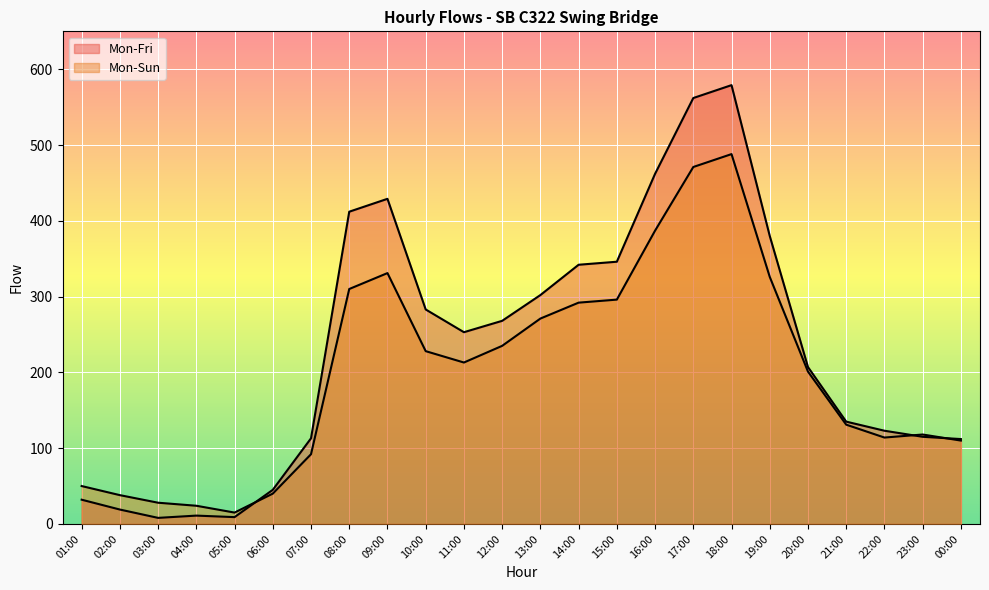

Reading right to left, extract all data points from this chart.

Mon-Fri: 112	115	123	135	207	380	579	562	462	346	342	302	268	253	283	429	412	113	45	9	11	8	19	32
Mon-Sun: 110	118	114	131	201	326	488	471	387	296	292	271	235	213	228	331	310	92	40	15	24	28	38	50